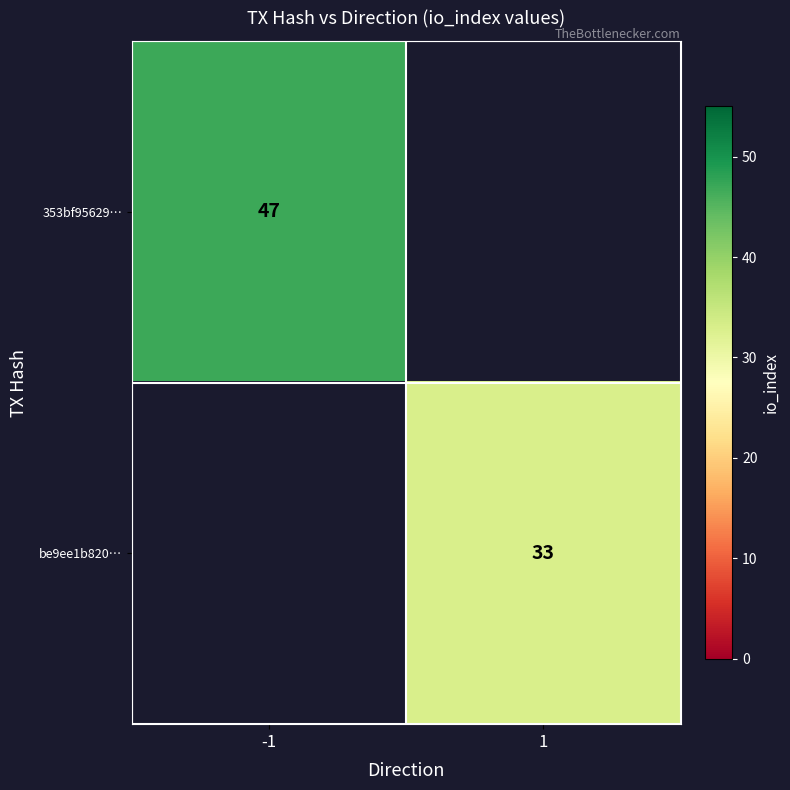

Which category has the highest value across all series?

-1